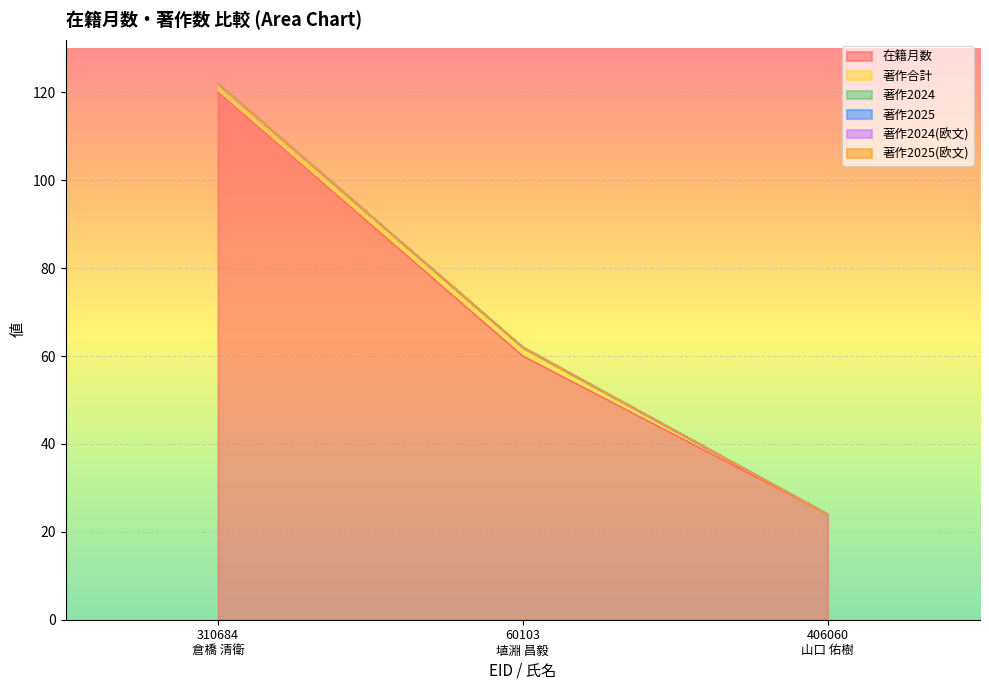

At which label is 著作2025 closest to 0?

310684
倉橋 清衛